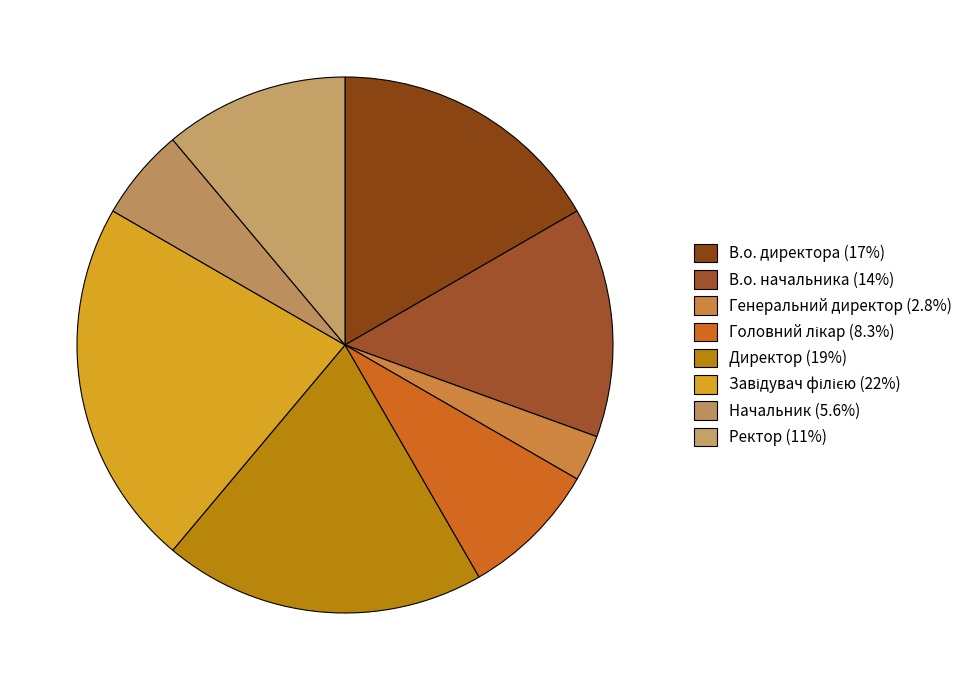

Is there any slice that represents more than half of the pie?

No